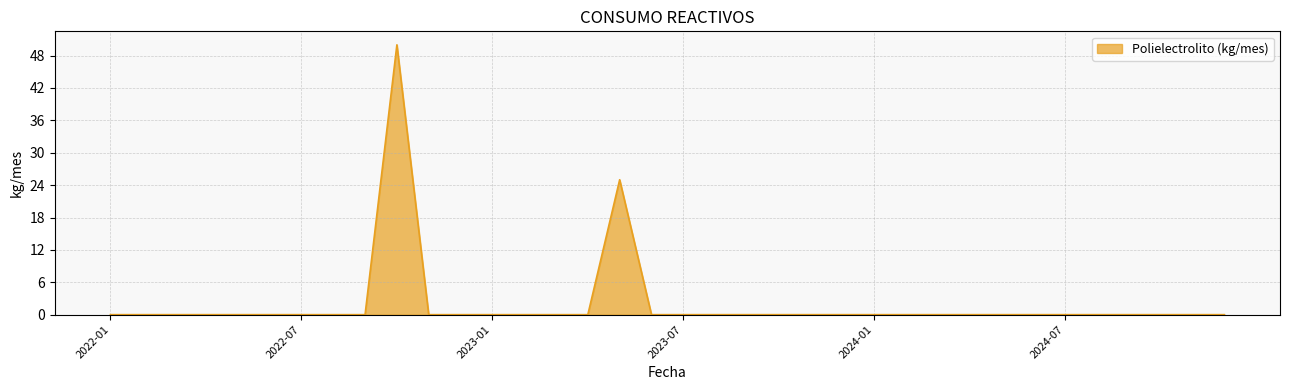

What is the average value?

2